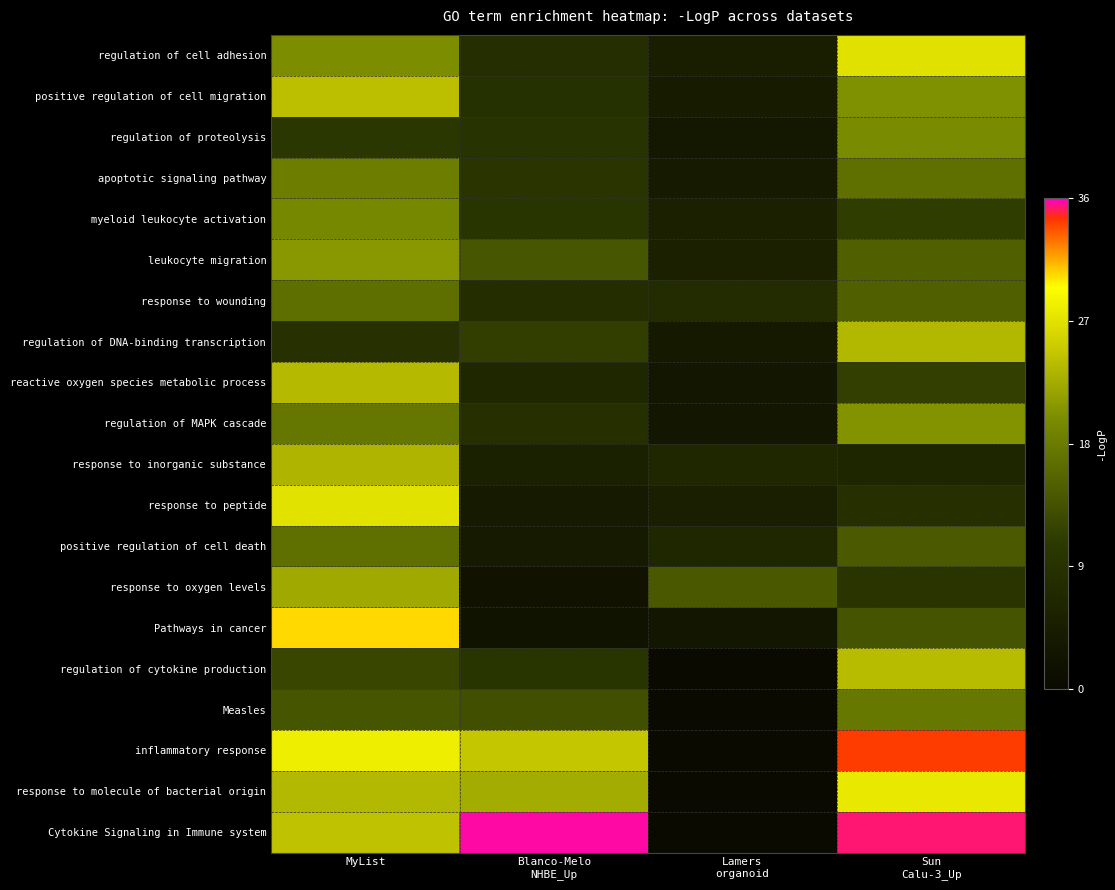

What is the greatest value displayed?

35.7